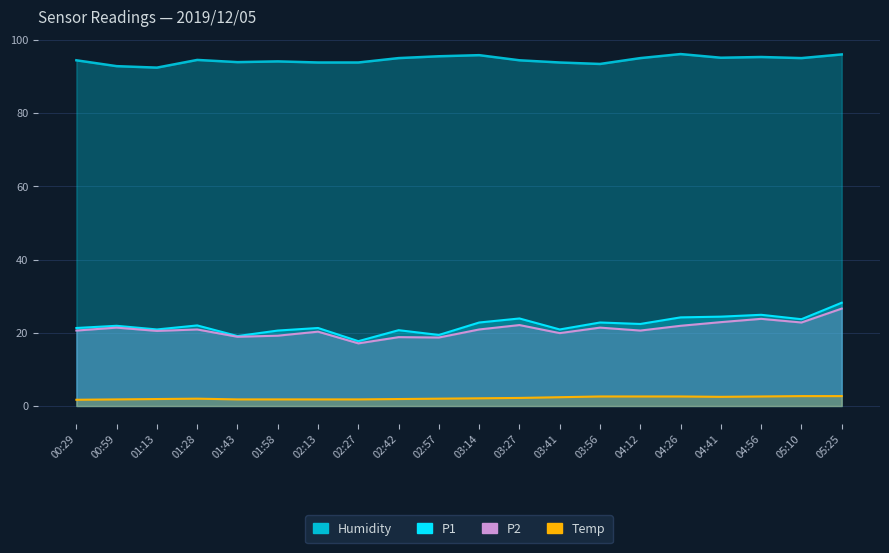

Which has a higher value, 00:59 or 02:13?

00:59